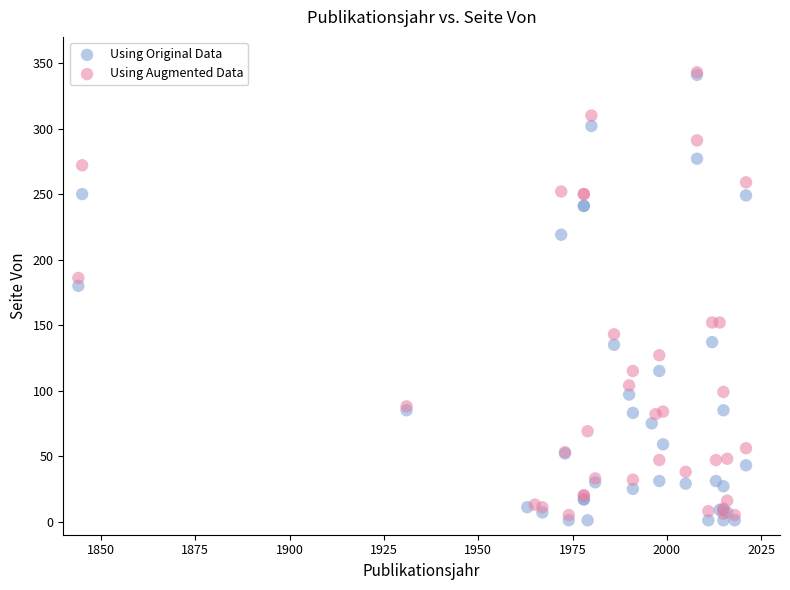

What are all the series names shown in the legend?

Using Original Data, Using Augmented Data